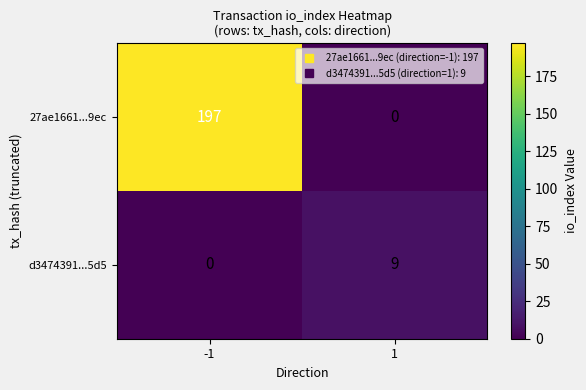

What is the greatest value displayed?

197